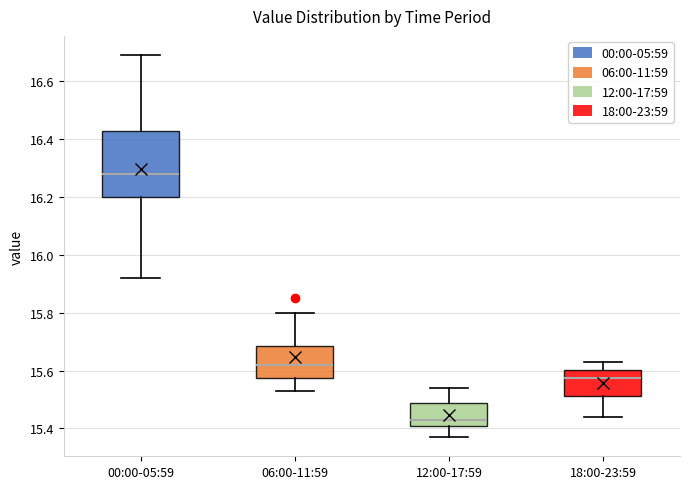

Which box's median line is the highest?

00:00-05:59